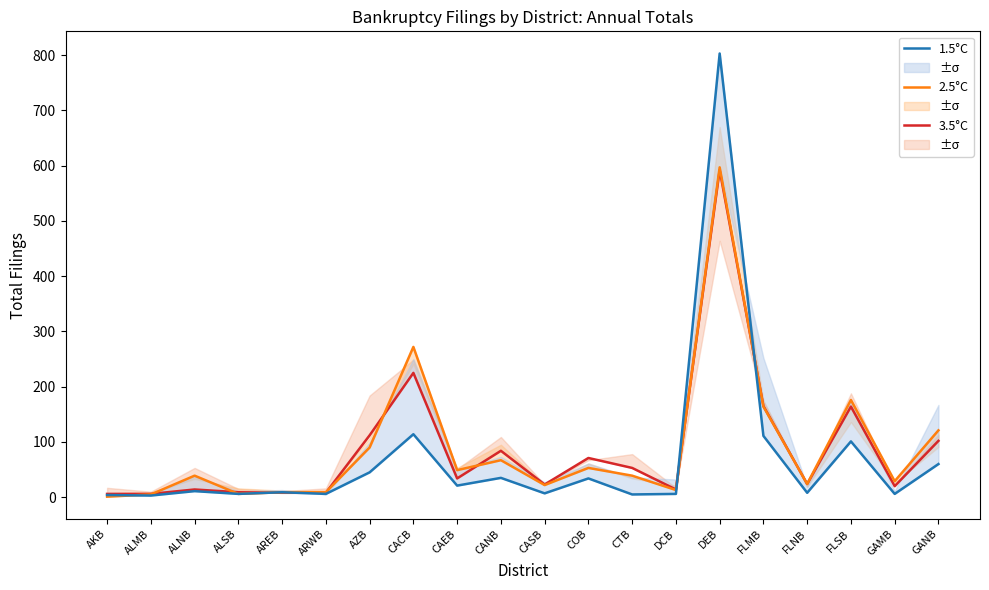

Reading left to right, list all the values displayed in this chart.

3.5°C: 6	6	14	9	8	8	112	225	34	84	23	71	53	14	592	165	24	164	20	102
2.5°C: 1	5	39	6	9	9	90	272	49	67	22	53	39	13	597	164	24	176	29	121
1.5°C: 4	3	11	6	9	6	45	114	21	35	7	34	5	6	803	111	8	101	6	60